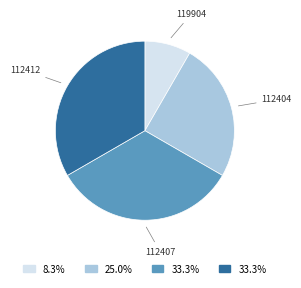

Between 112407 and 112404, which is larger?

112407